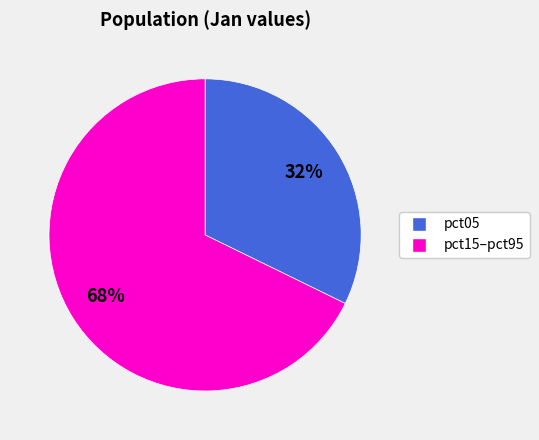

To the nearest percent, what is the difference between the largest and smallest slice percentages?

36%